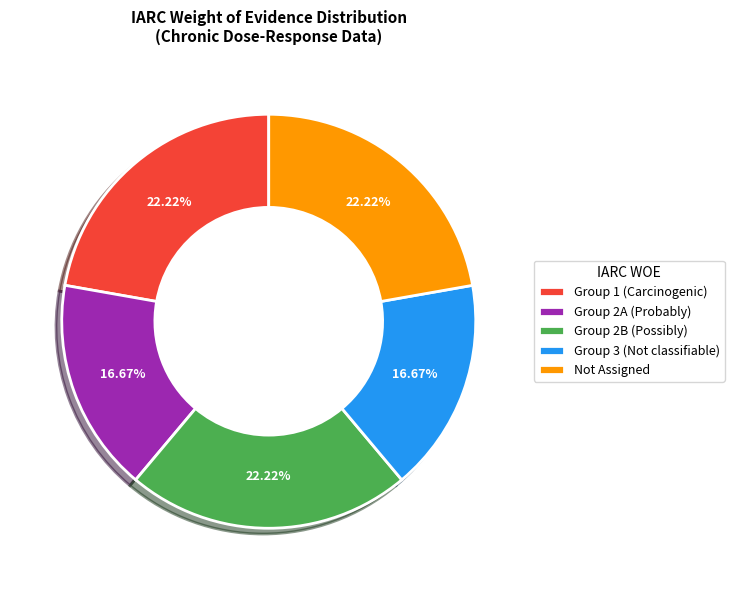

What is the ratio of the value at Group 2A (Probably) to the value at Not Assigned?

0.8